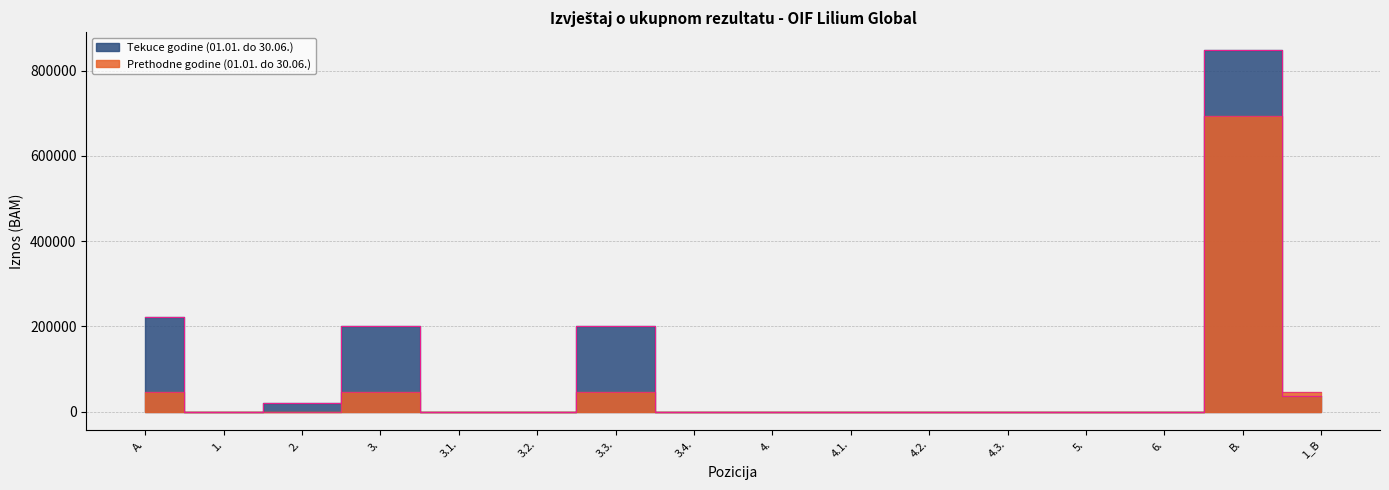

After their last crossing, which series has the higher values: Prethodne godine (01.01. do 30.06.) or Tekuce godine (01.01. do 30.06.)?

Prethodne godine (01.01. do 30.06.)